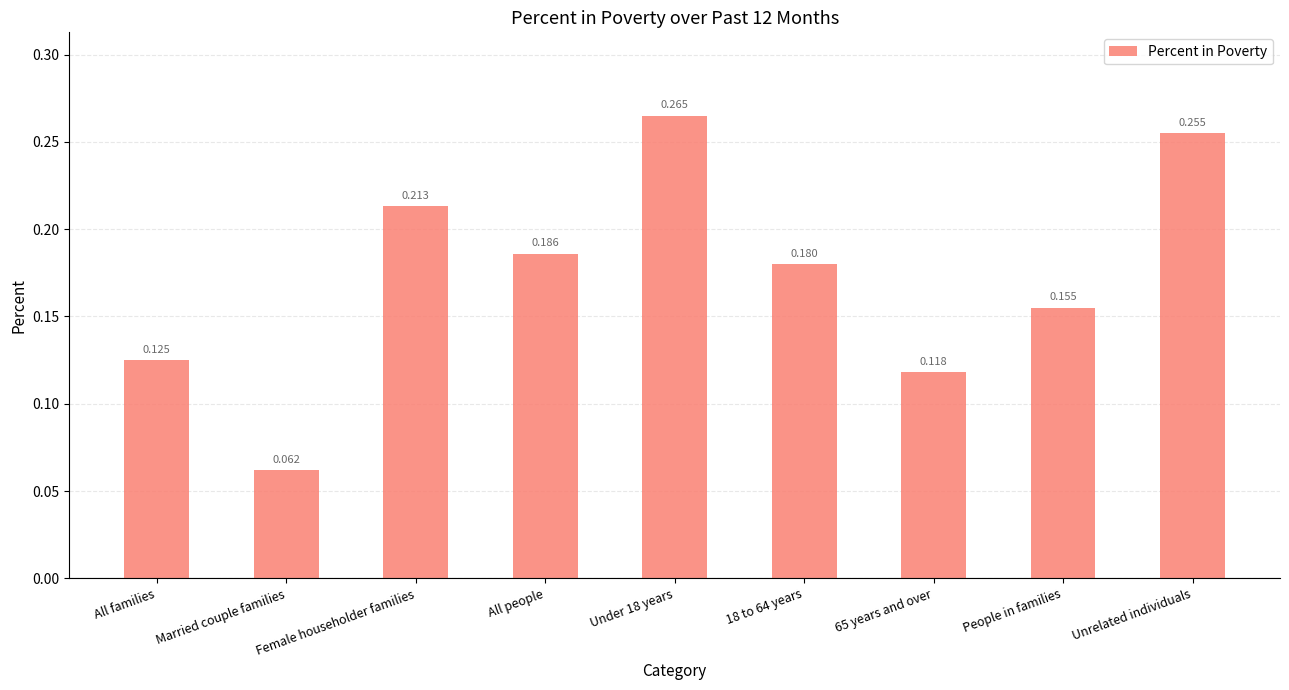

Which label corresponds to the smallest value in the chart?

Married couple families